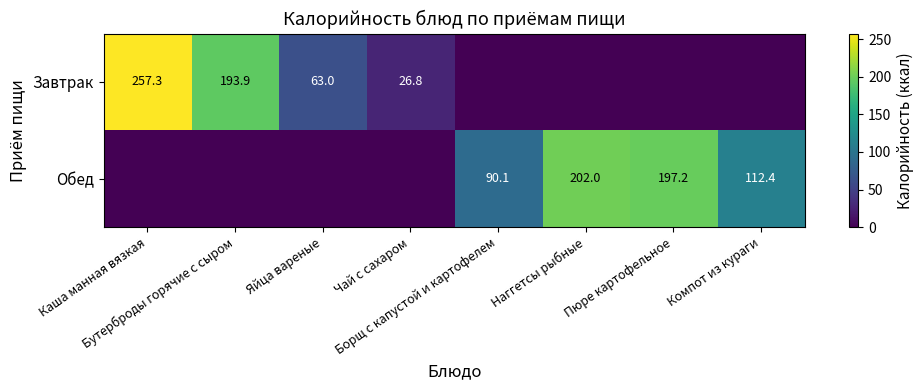

The Завтрак series shows 26.8 at Чай с сахаром. True or false?

True